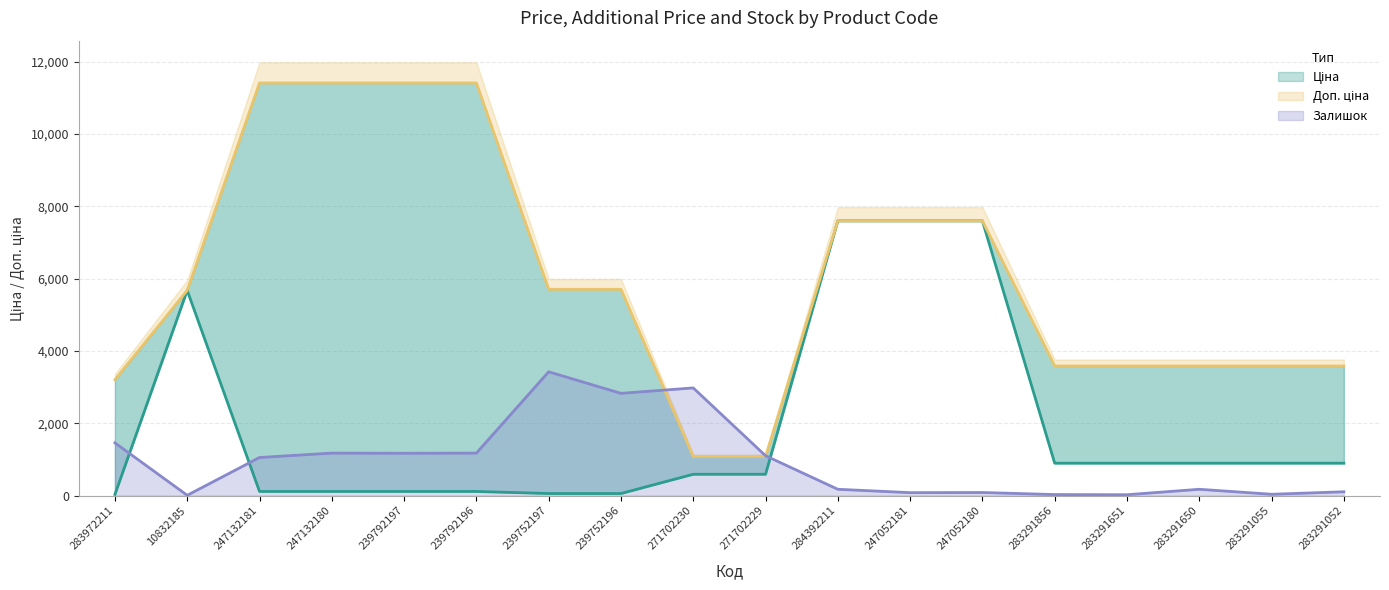

In Ціна, how many points are higher than both neighbors (excluding endpoints)?

1